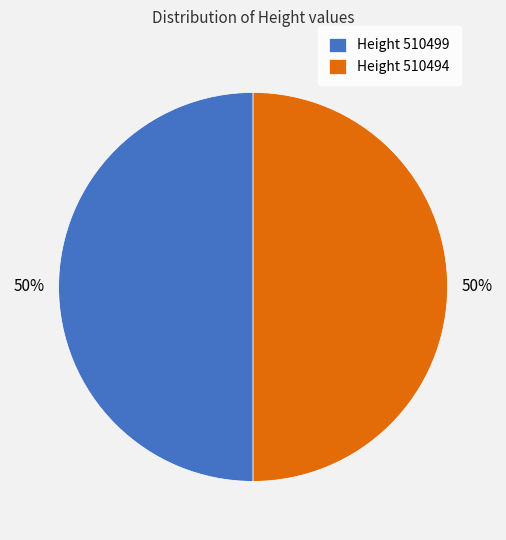

Approximately how many times larger is the value at Height 510494 compared to Height 510499?

1.0